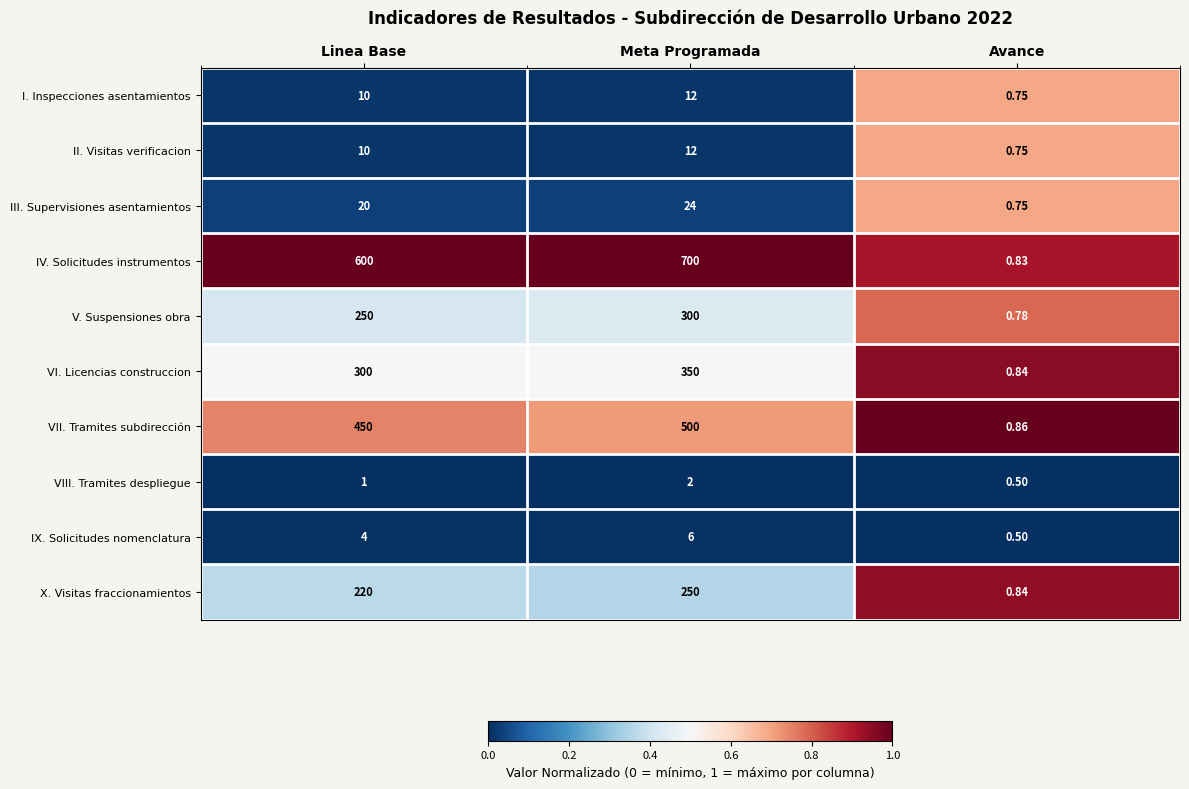

At which category does the chart reach its peak across all series?

Meta Programada